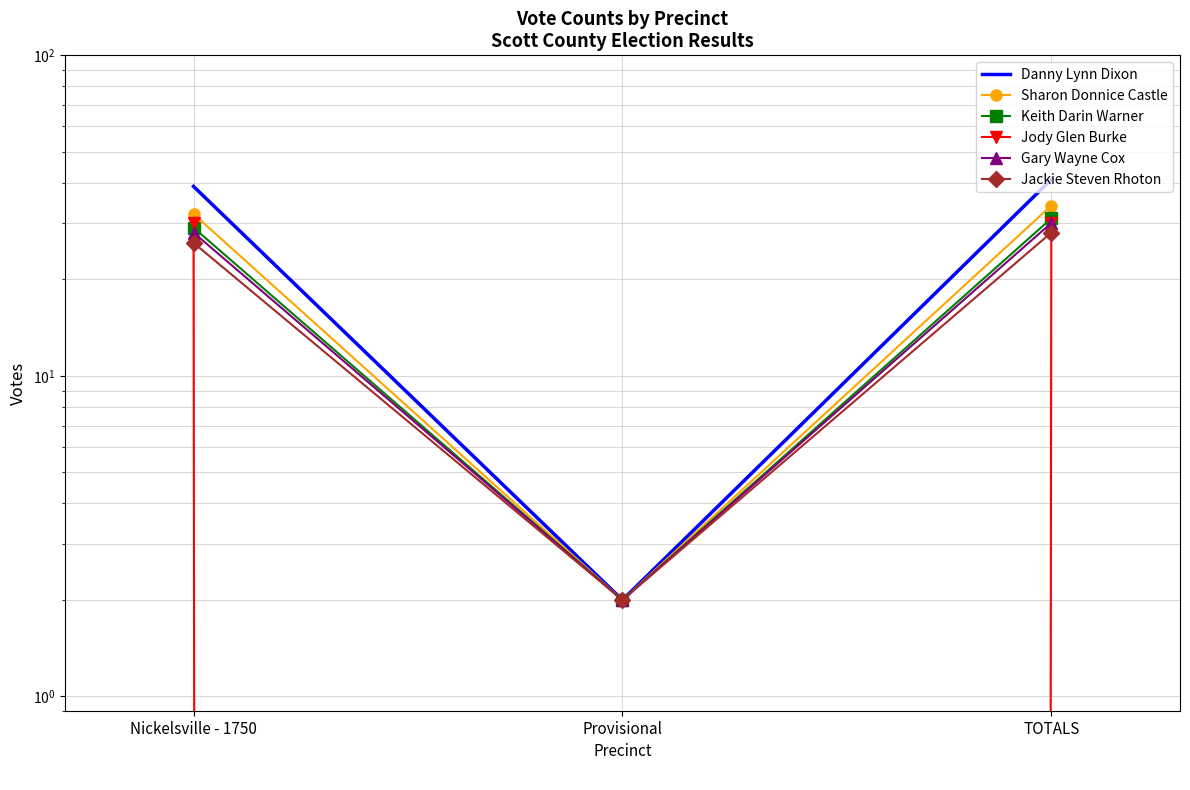

List the series in order of their peak value, lowest first.

Jackie Steven Rhoton, Jody Glen Burke, Gary Wayne Cox, Keith Darin Warner, Sharon Donnice Castle, Danny Lynn Dixon